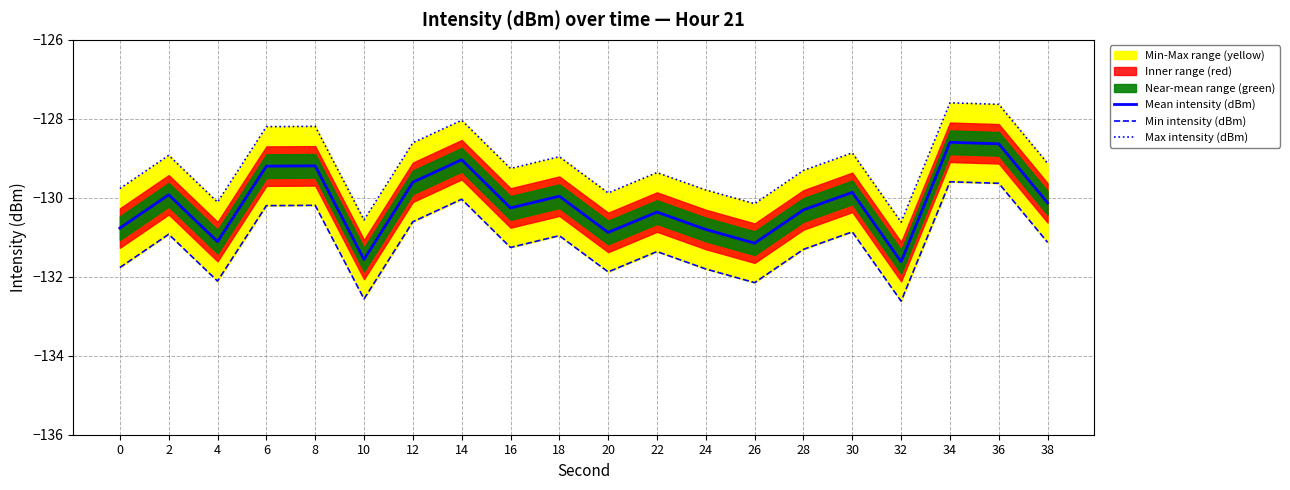

What is the maximum value for Mean intensity (dBm)?

-128.6